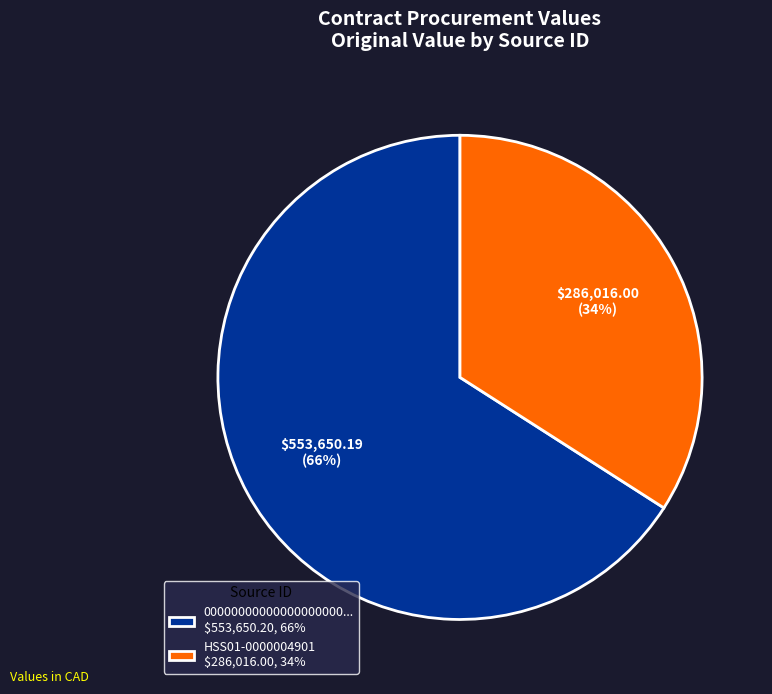

Rank the categories by value from highest to lowest.

00000000000000000000... $553,650.20, 66%, HSS01-0000004901 $286,016.00, 34%